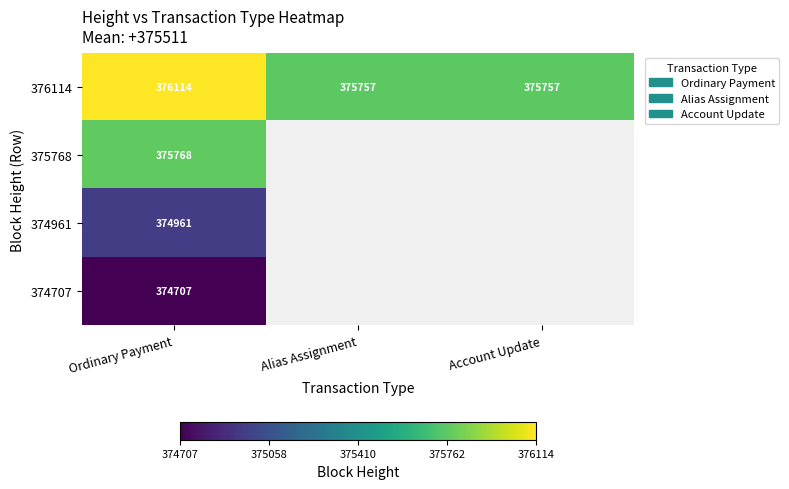

What is the total value across all series at Alias Assignment?

375757